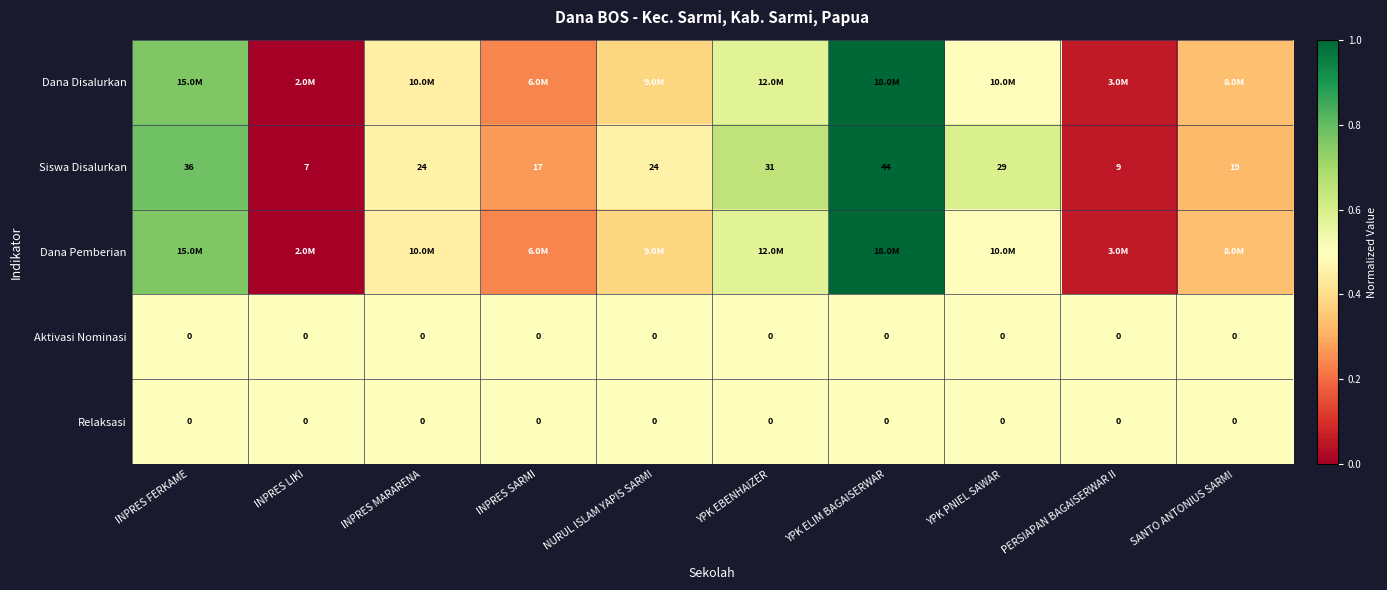

Is the value of Aktivasi Nominasi at INPRES FERKAME greater than the value of Siswa Disalurkan at INPRES SARMI?

No